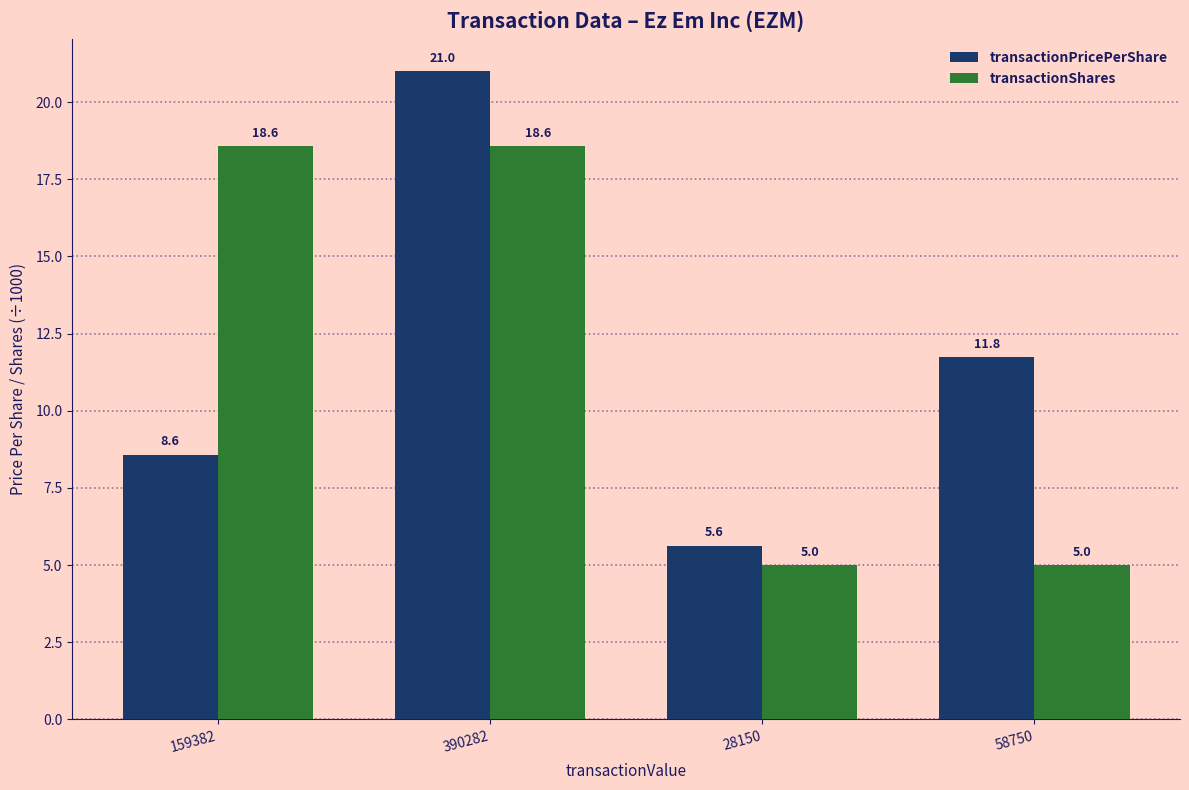

Reading left to right, transcribe all the data shown in this chart.

transactionPricePerShare: 159382=8.6	390282=21.0	28150=5.6	58750=11.8
transactionShares: 159382=18.6	390282=18.6	28150=5.0	58750=5.0